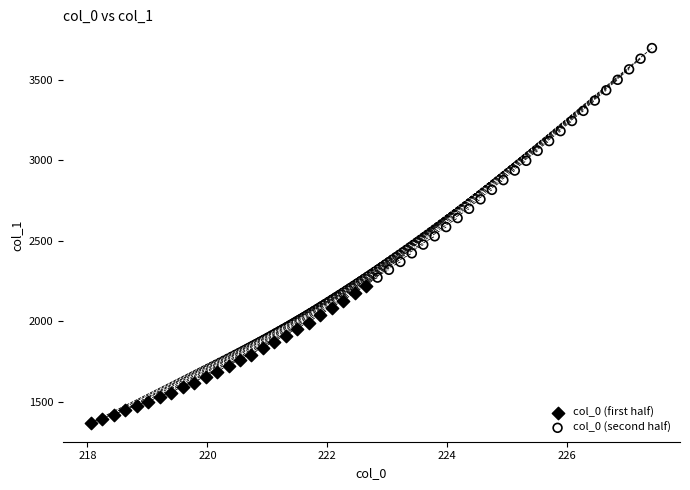

What are all the series names shown in the legend?

col_0 (first half), col_0 (second half)